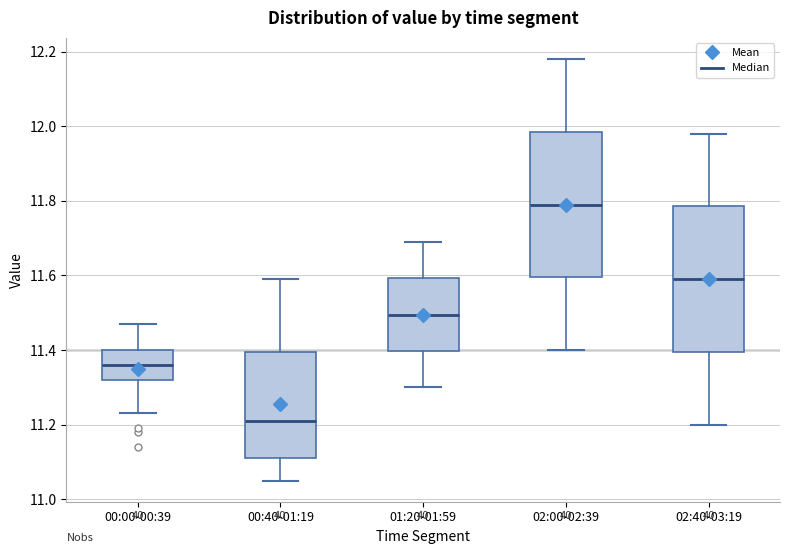

Where does the upper whisker of the box for 01:20-01:59 end on the y-axis? The values are not printed on the chart, so give them approximately, as read against the axis.

11.70